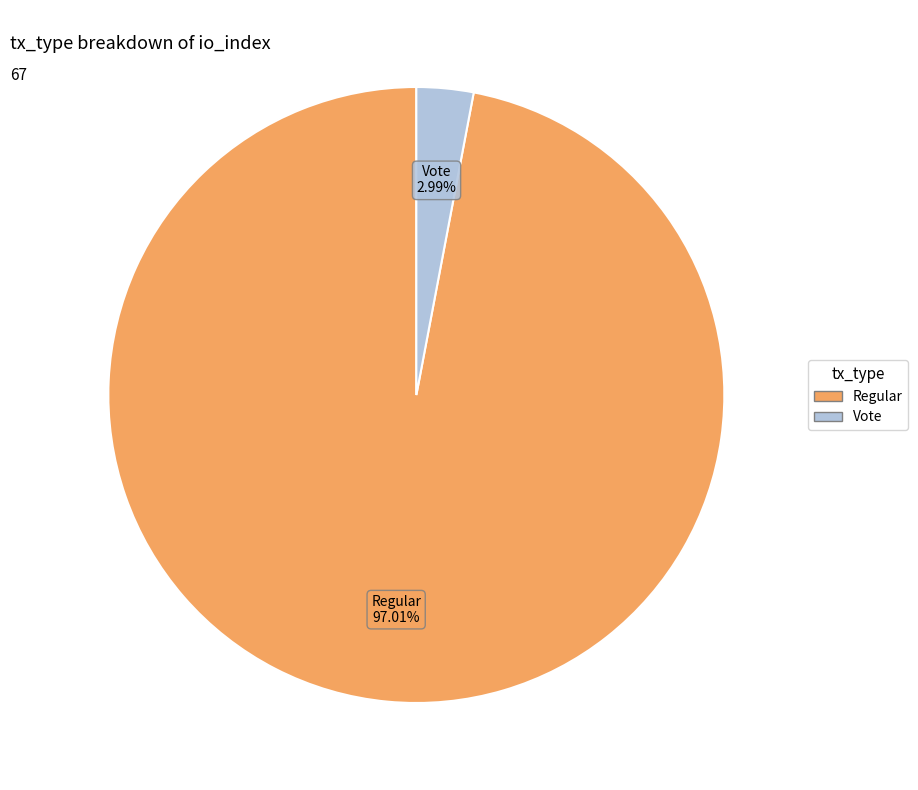

Does any single category account for the majority?

Yes